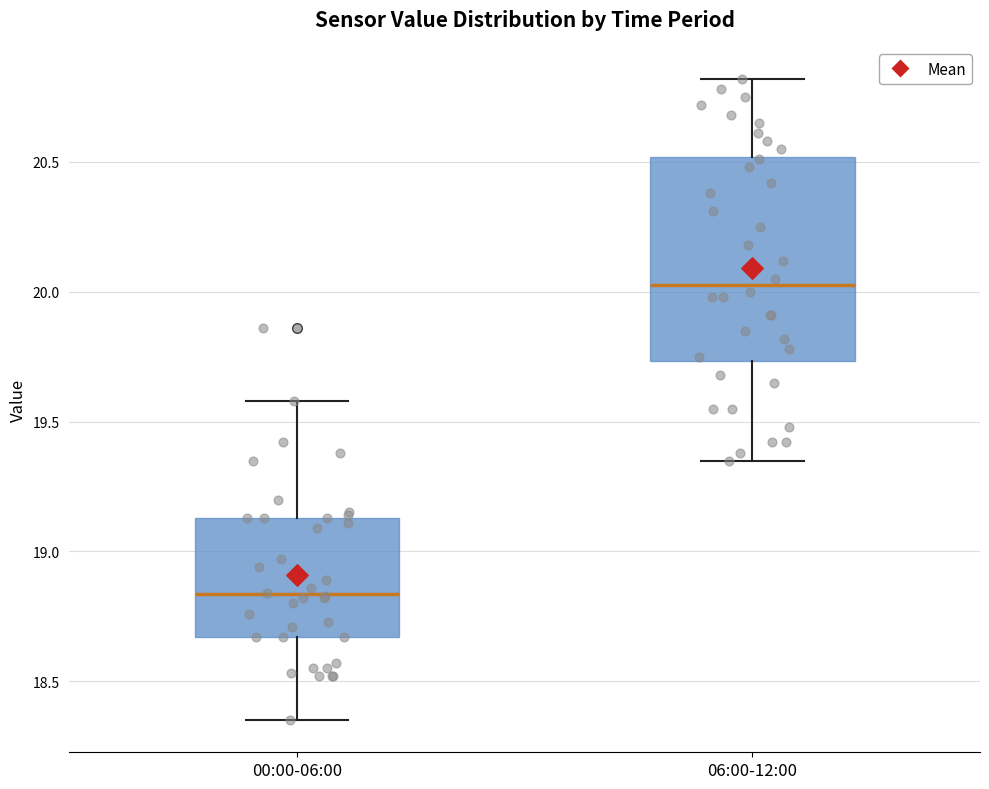

Reading left to right, transcribe this box plot: for each box, give where its median line is, the range the box spans, and where its two whiskers end, as read against the y-axis. The values are not printed on the chart, so give them approximately, as read against the axis.

00:00-06:00: median 18.85, box 18.65 to 19.15, whiskers 18.35 to 19.60
06:00-12:00: median 20.05, box 19.75 to 20.50, whiskers 19.35 to 20.80